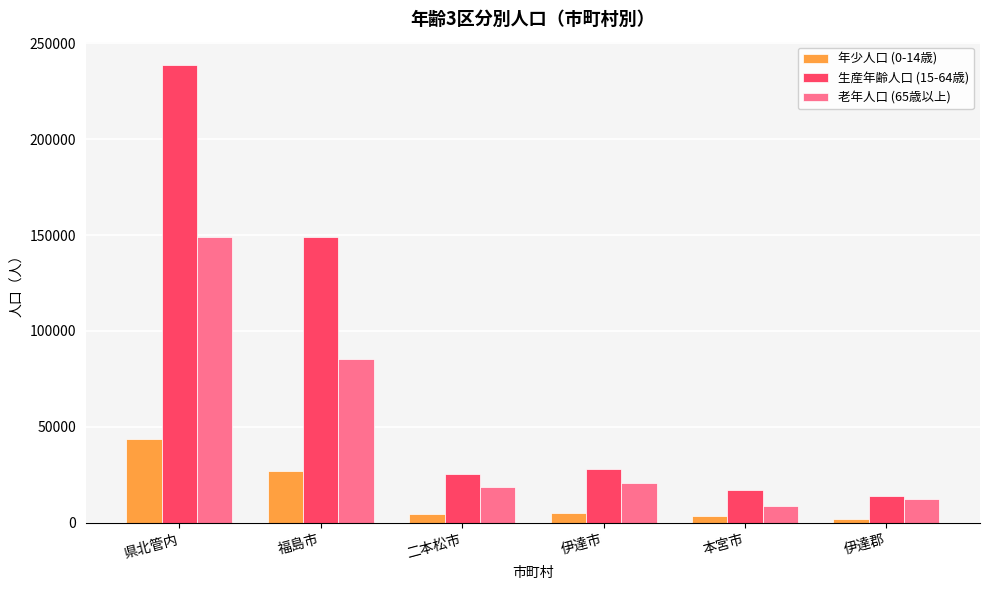

At which label does 老年人口 (65歳以上) reach its peak?

県北管内